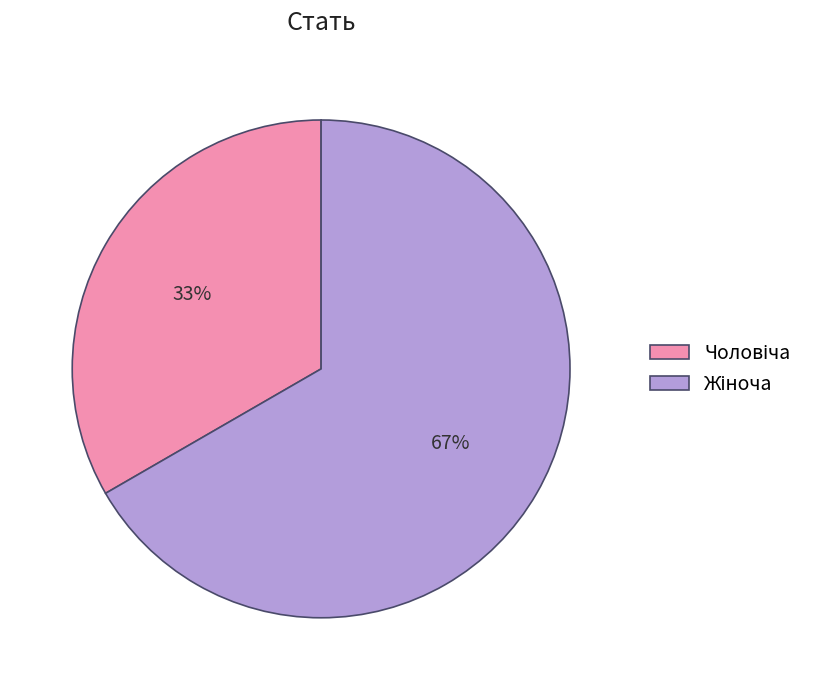

To the nearest percent, what is the average slice percentage?

50%